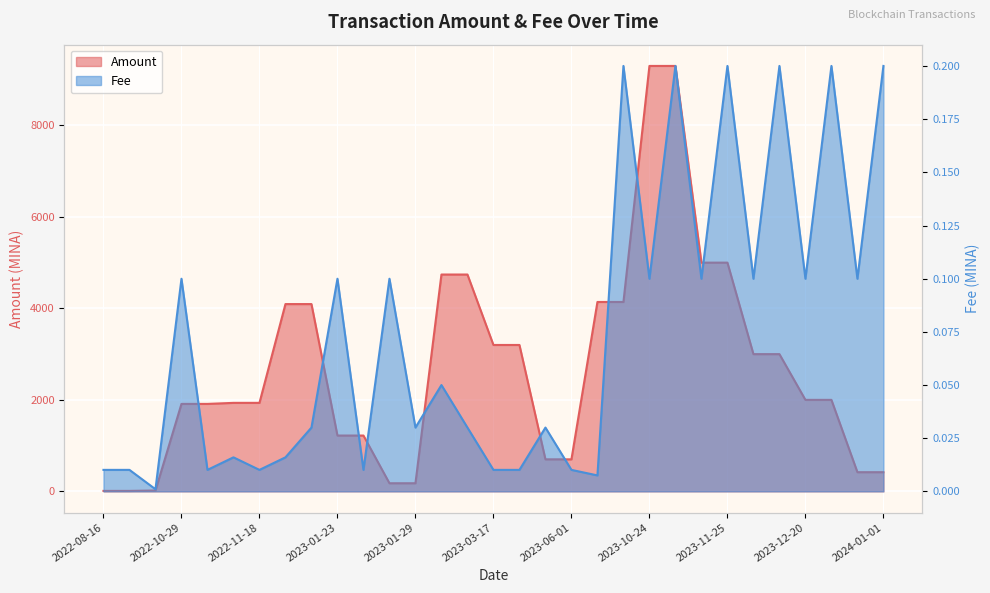

List the series in order of their peak value, lowest first.

Fee, Amount